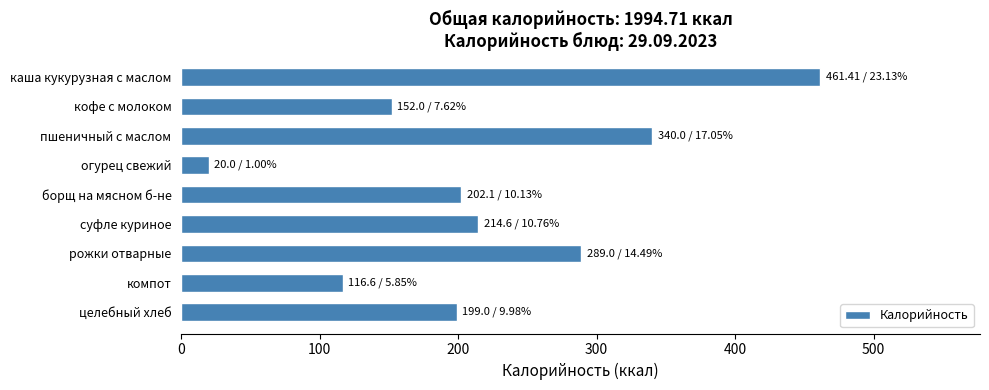

What is the label of the 6th bar from the bottom?

огурец свежий